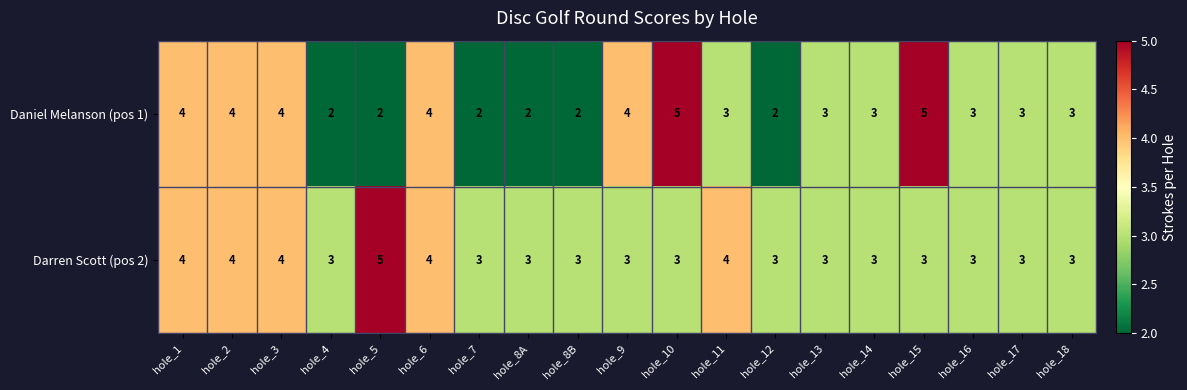

Which series has the largest total across all categories?

Darren Scott (pos 2)